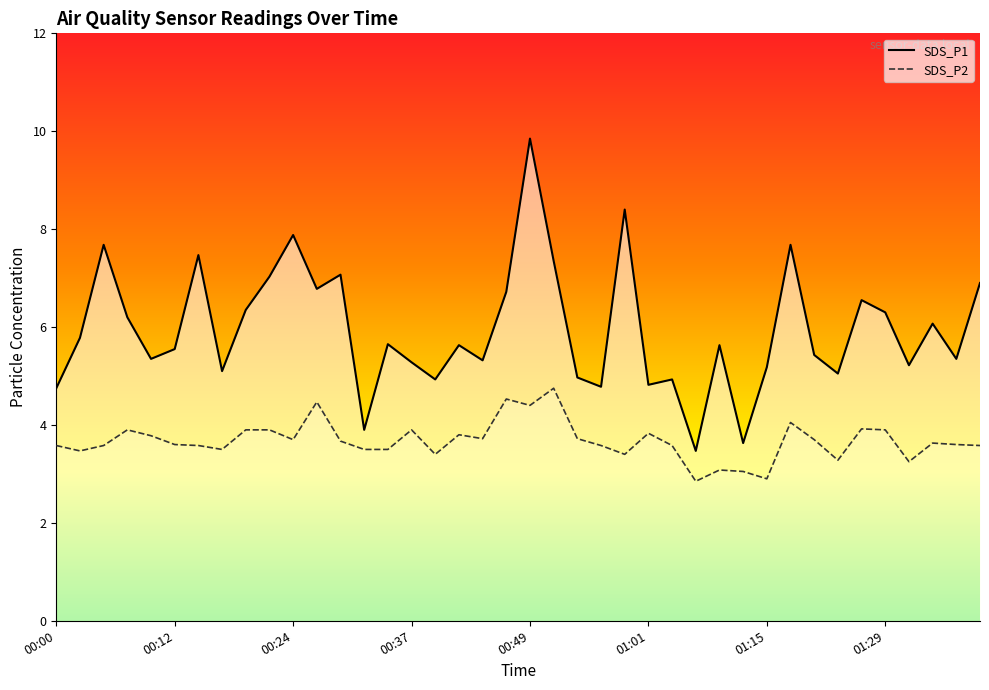

Which category has the highest value across all series?

00:49